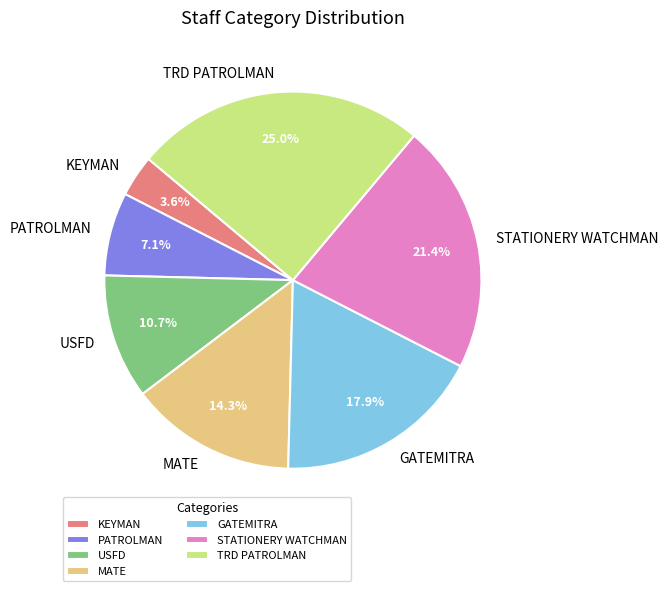

How much of the chart is everything except USFD?

89.3%